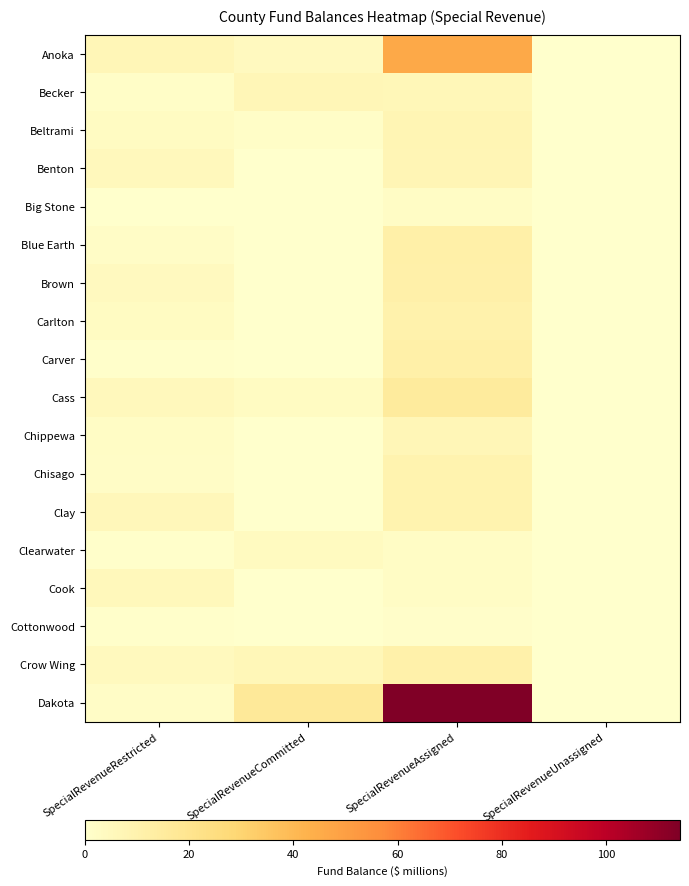

Reading left to right, what are all the values shown in this chart?

Anoka: SpecialRevenueRestricted=7.0	SpecialRevenueCommitted=4.3	SpecialRevenueAssigned=46.3	SpecialRevenueUnassigned=0.0
Becker: SpecialRevenueRestricted=1.4	SpecialRevenueCommitted=6.8	SpecialRevenueAssigned=6.6	SpecialRevenueUnassigned=0.0
Beltrami: SpecialRevenueRestricted=3.3	SpecialRevenueCommitted=1.4	SpecialRevenueAssigned=7.9	SpecialRevenueUnassigned=0.0
Benton: SpecialRevenueRestricted=5.0	SpecialRevenueCommitted=0.4	SpecialRevenueAssigned=7.6	SpecialRevenueUnassigned=0.0
Big Stone: SpecialRevenueRestricted=0.4	SpecialRevenueCommitted=0.4	SpecialRevenueAssigned=2.5	SpecialRevenueUnassigned=0.0
Blue Earth: SpecialRevenueRestricted=2.0	SpecialRevenueCommitted=0.4	SpecialRevenueAssigned=11.6	SpecialRevenueUnassigned=0.0
Brown: SpecialRevenueRestricted=4.4	SpecialRevenueCommitted=0.0	SpecialRevenueAssigned=11.2	SpecialRevenueUnassigned=0.0
Carlton: SpecialRevenueRestricted=3.2	SpecialRevenueCommitted=0.0	SpecialRevenueAssigned=10.5	SpecialRevenueUnassigned=0.0
Carver: SpecialRevenueRestricted=0.4	SpecialRevenueCommitted=0.0	SpecialRevenueAssigned=12.0	SpecialRevenueUnassigned=0.0
Cass: SpecialRevenueRestricted=5.3	SpecialRevenueCommitted=3.4	SpecialRevenueAssigned=15.5	SpecialRevenueUnassigned=0.0
Chippewa: SpecialRevenueRestricted=2.5	SpecialRevenueCommitted=0.0	SpecialRevenueAssigned=6.7	SpecialRevenueUnassigned=0.0
Chisago: SpecialRevenueRestricted=2.1	SpecialRevenueCommitted=0.3	SpecialRevenueAssigned=9.8	SpecialRevenueUnassigned=0.0
Clay: SpecialRevenueRestricted=6.1	SpecialRevenueCommitted=0.0	SpecialRevenueAssigned=9.5	SpecialRevenueUnassigned=0.0
Clearwater: SpecialRevenueRestricted=0.8	SpecialRevenueCommitted=3.7	SpecialRevenueAssigned=2.6	SpecialRevenueUnassigned=0.0
Cook: SpecialRevenueRestricted=5.7	SpecialRevenueCommitted=0.0	SpecialRevenueAssigned=2.5	SpecialRevenueUnassigned=0.0
Cottonwood: SpecialRevenueRestricted=0.7	SpecialRevenueCommitted=0.0	SpecialRevenueAssigned=1.1	SpecialRevenueUnassigned=0.0
Crow Wing: SpecialRevenueRestricted=4.6	SpecialRevenueCommitted=6.4	SpecialRevenueAssigned=11.0	SpecialRevenueUnassigned=0.0
Dakota: SpecialRevenueRestricted=2.2	SpecialRevenueCommitted=16.8	SpecialRevenueAssigned=114.2	SpecialRevenueUnassigned=0.0